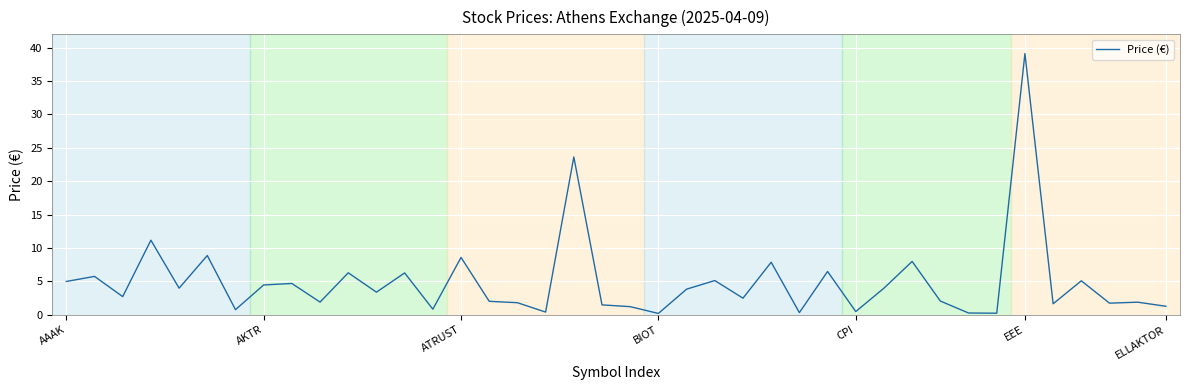

What is the difference between the maximum and minimum values?

38.9